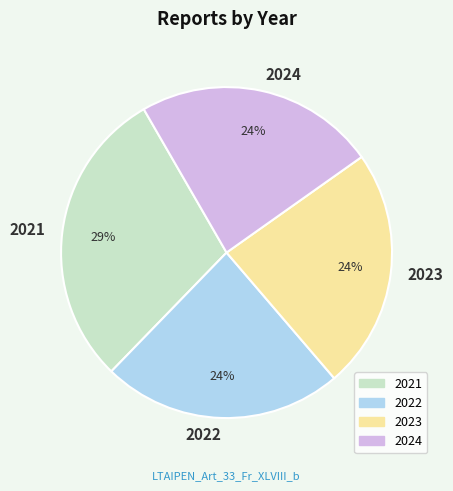

To the nearest percent, what is the average slice percentage?

25%